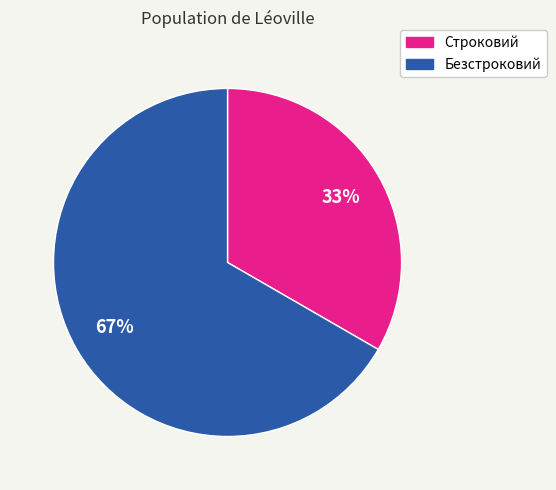

Is there any slice that represents more than half of the pie?

Yes